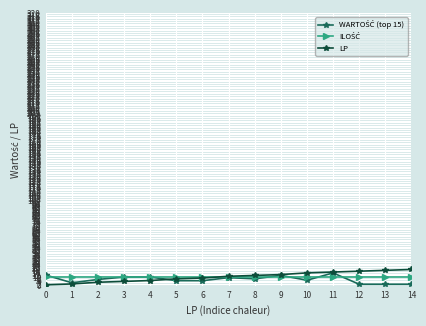

Count the number of data series in this chart.

3